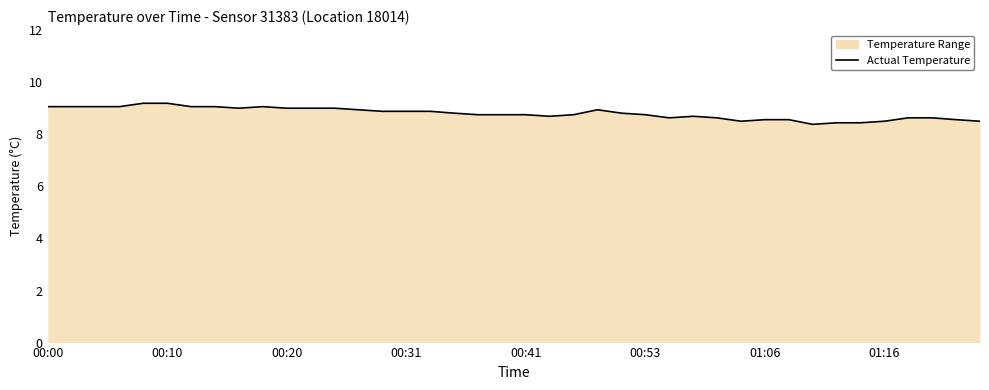

What is the difference between the maximum and minimum values?

0.8